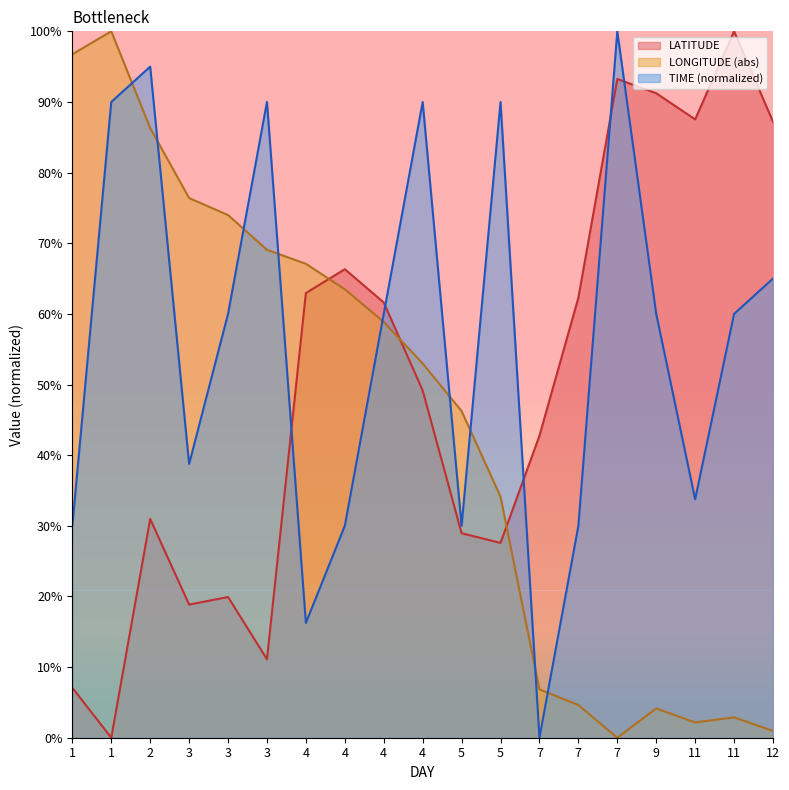

What is the value of the LONGITUDE point at the 19th from the left?

1.0